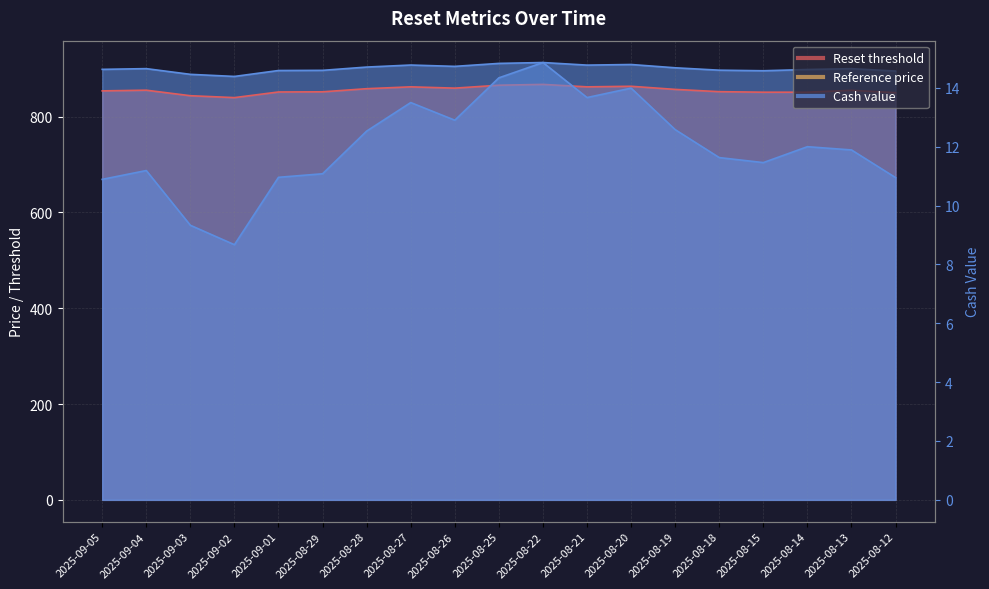

How many data points does each series have?

19